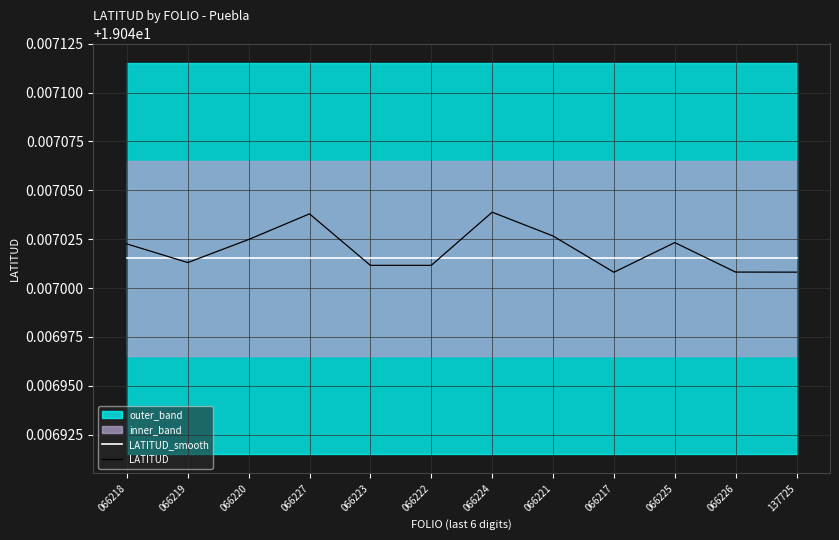

Is it true that LATITUD_smooth equals 26.5 at 066225?

False